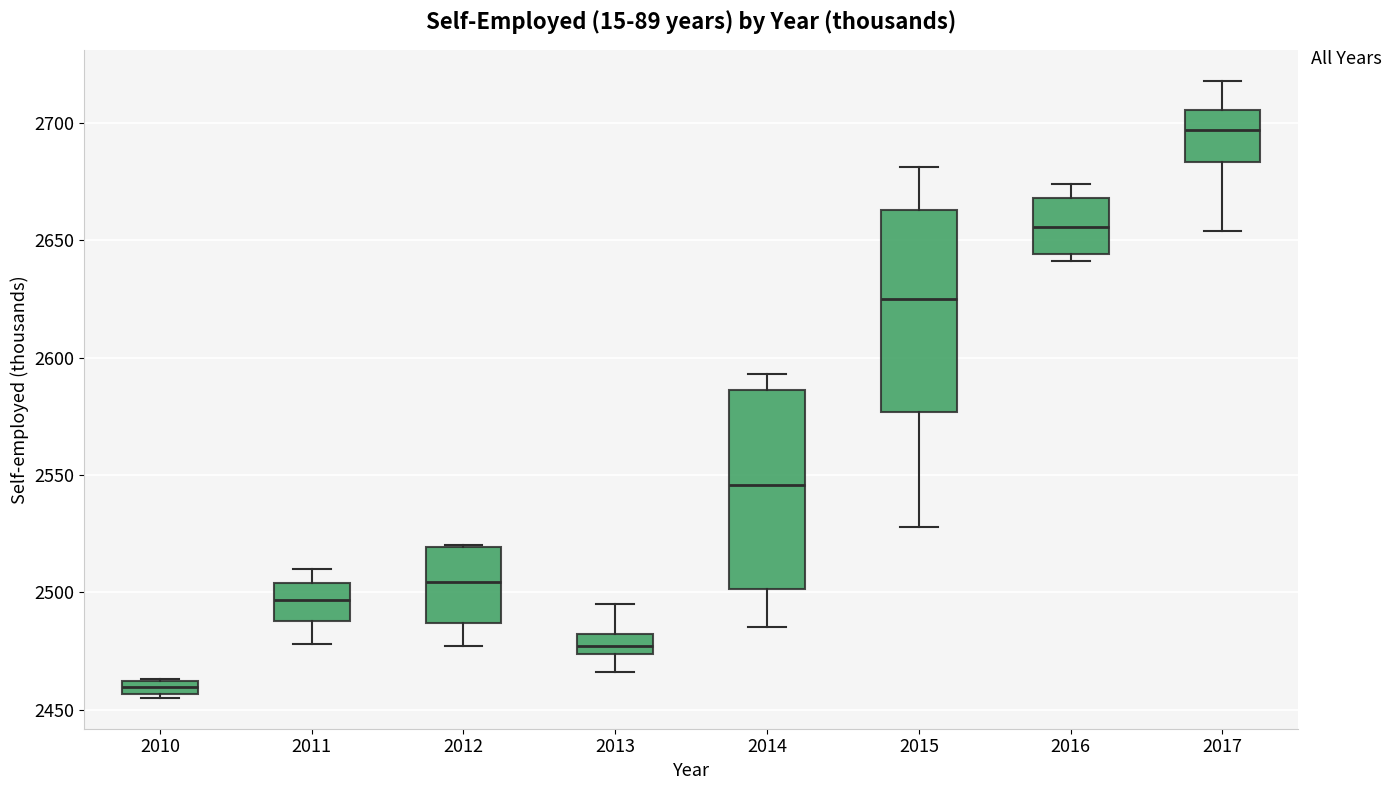

Where does the upper whisker of the box at x = 2011 end on the y-axis? The values are not printed on the chart, so give them approximately, as read against the axis.

2510